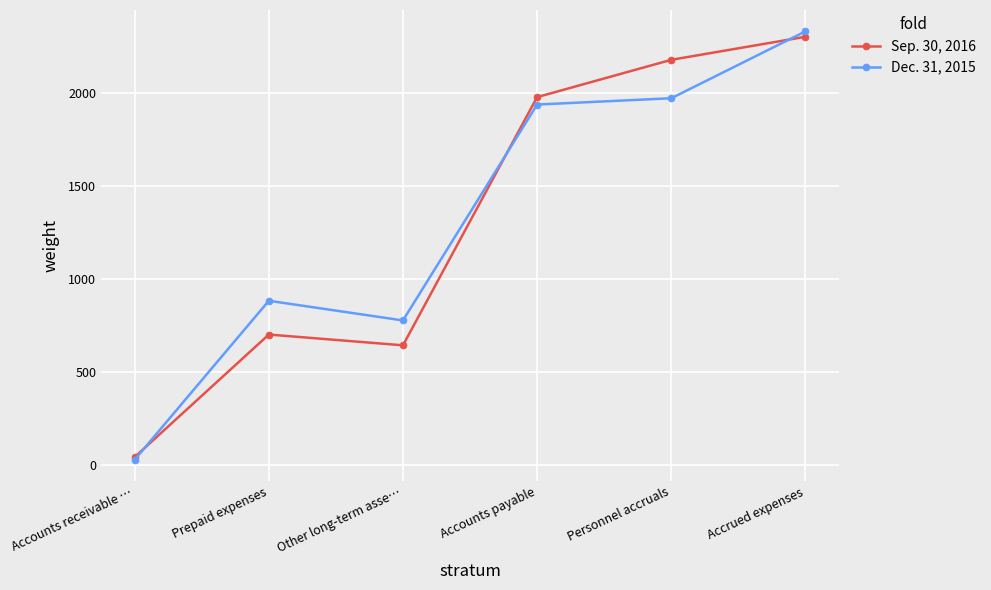

What position from the right is Accounts payable?

3